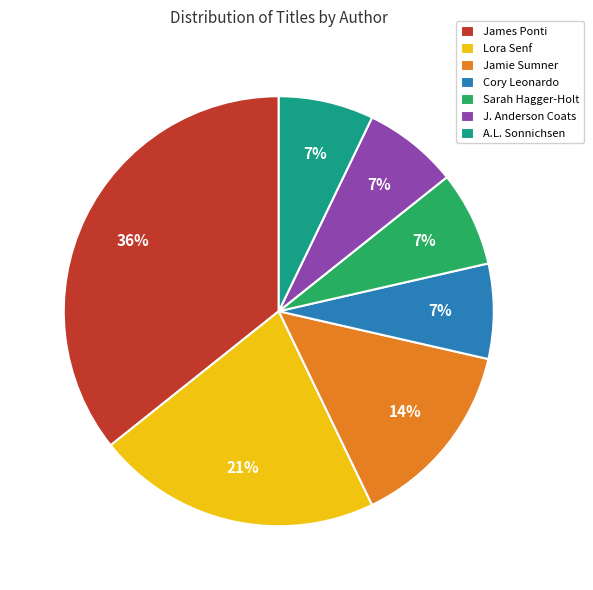

How many slices are in this pie chart?

7